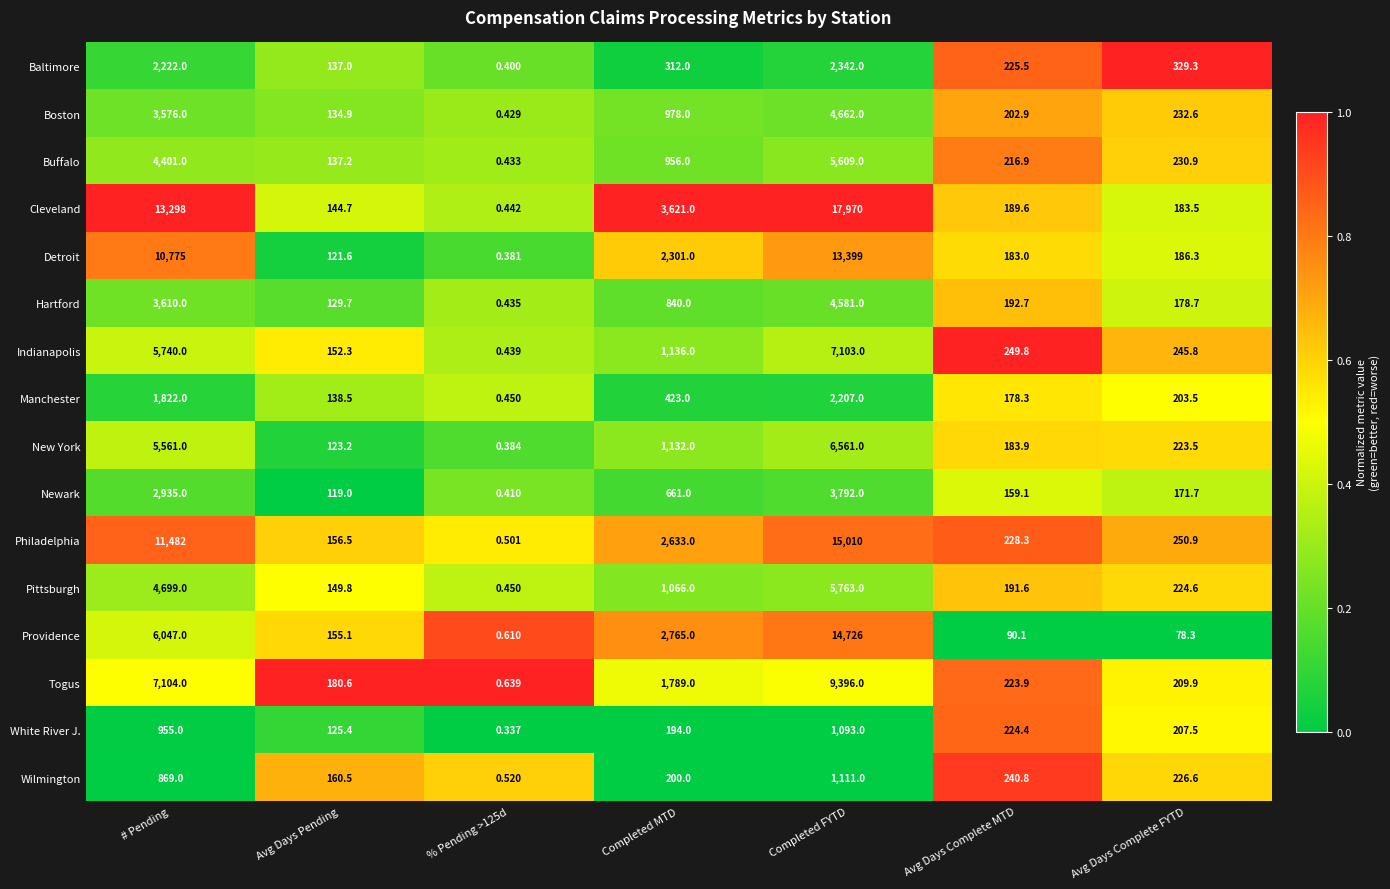

Between % Pending >125d and Avg Days Complete FYTD, which series saw the biggest shift?

Baltimore